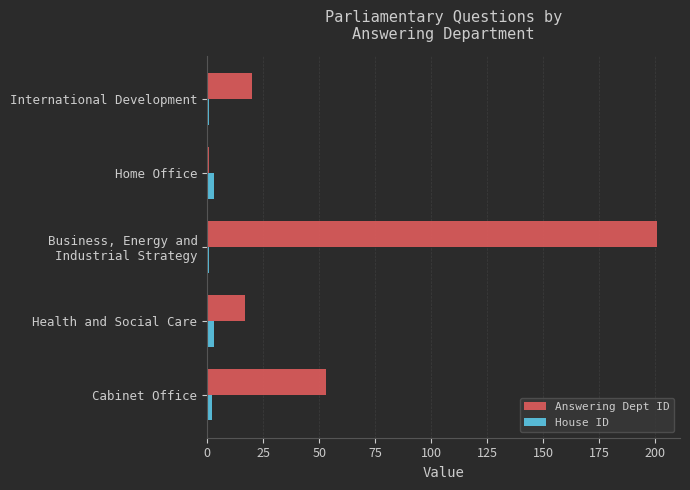

Rank the series at International Development from highest to lowest value.

Answering Dept ID, House ID